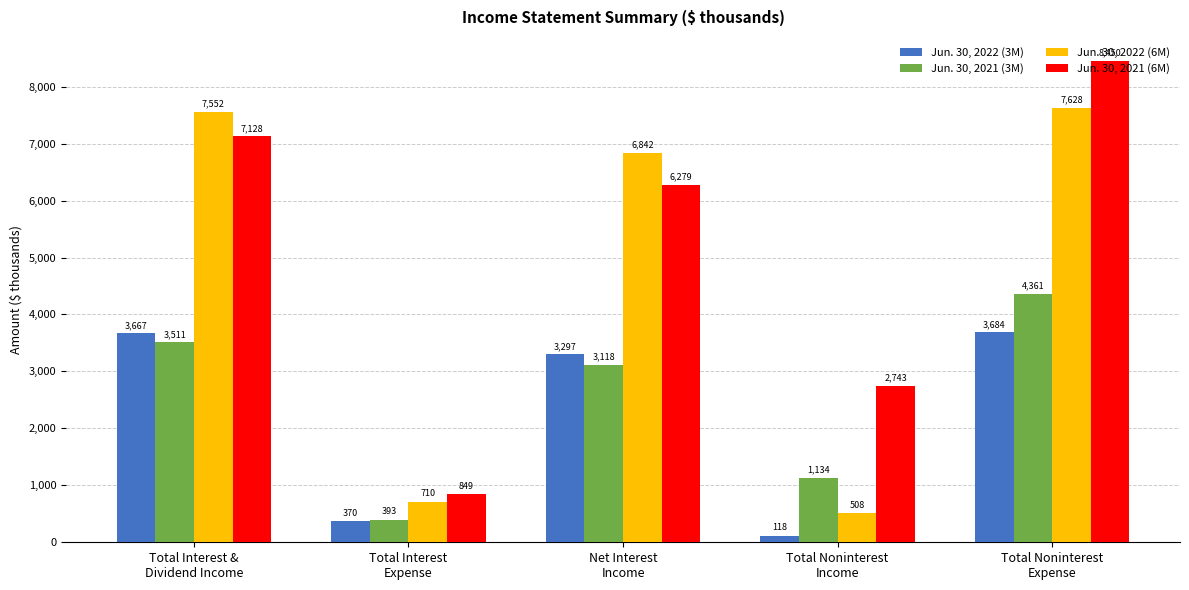

At how many categories does at least one series exceed 5906?

3